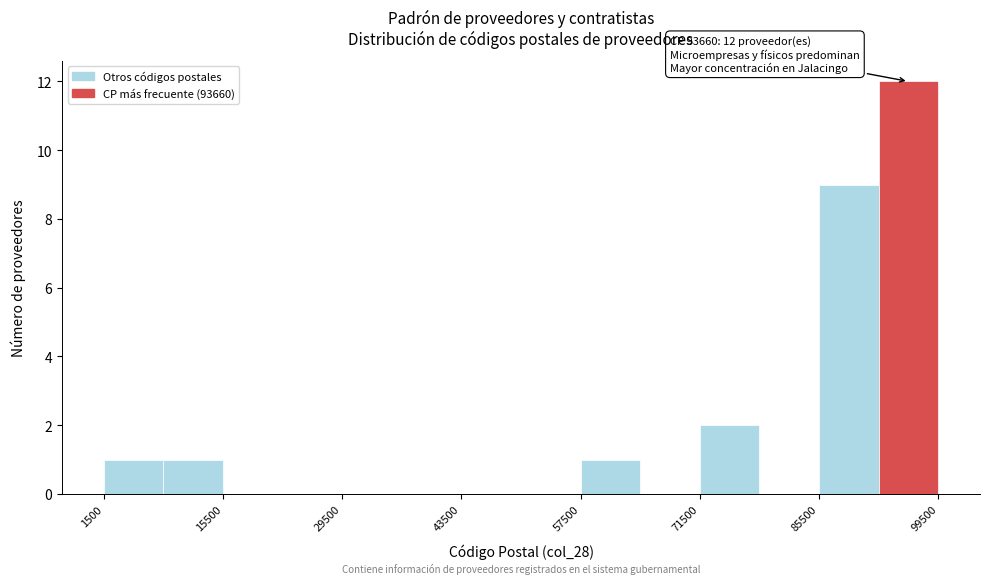

Read against the x-axis, roughly where is the centre of the tallest bar?

96000